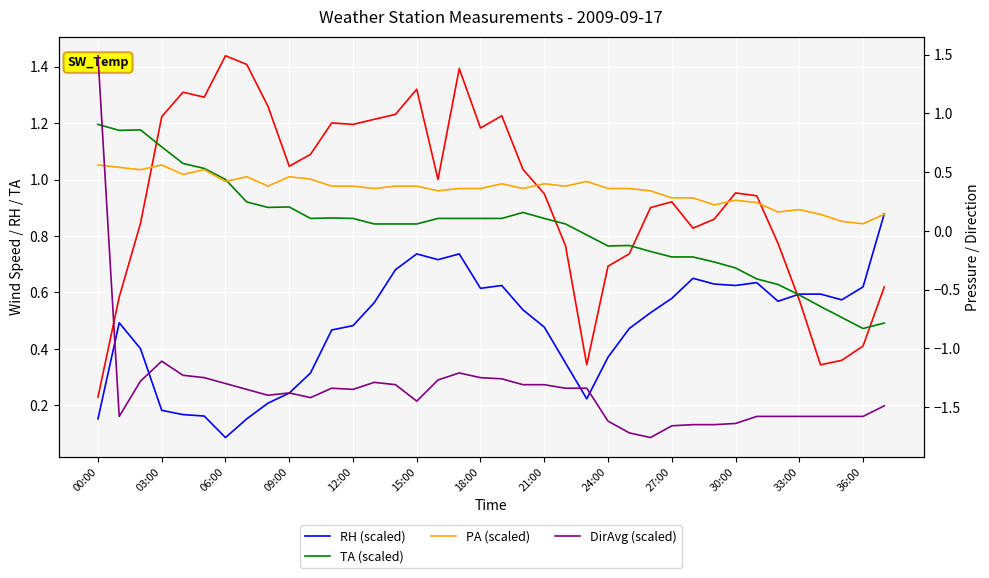

Which category has the highest value across all series?

00:00